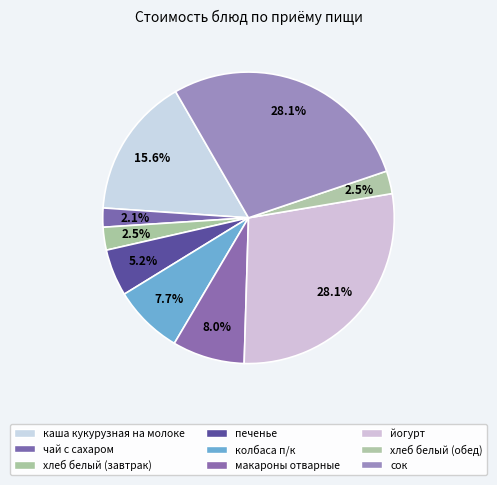

How many segments does this pie chart have?

9